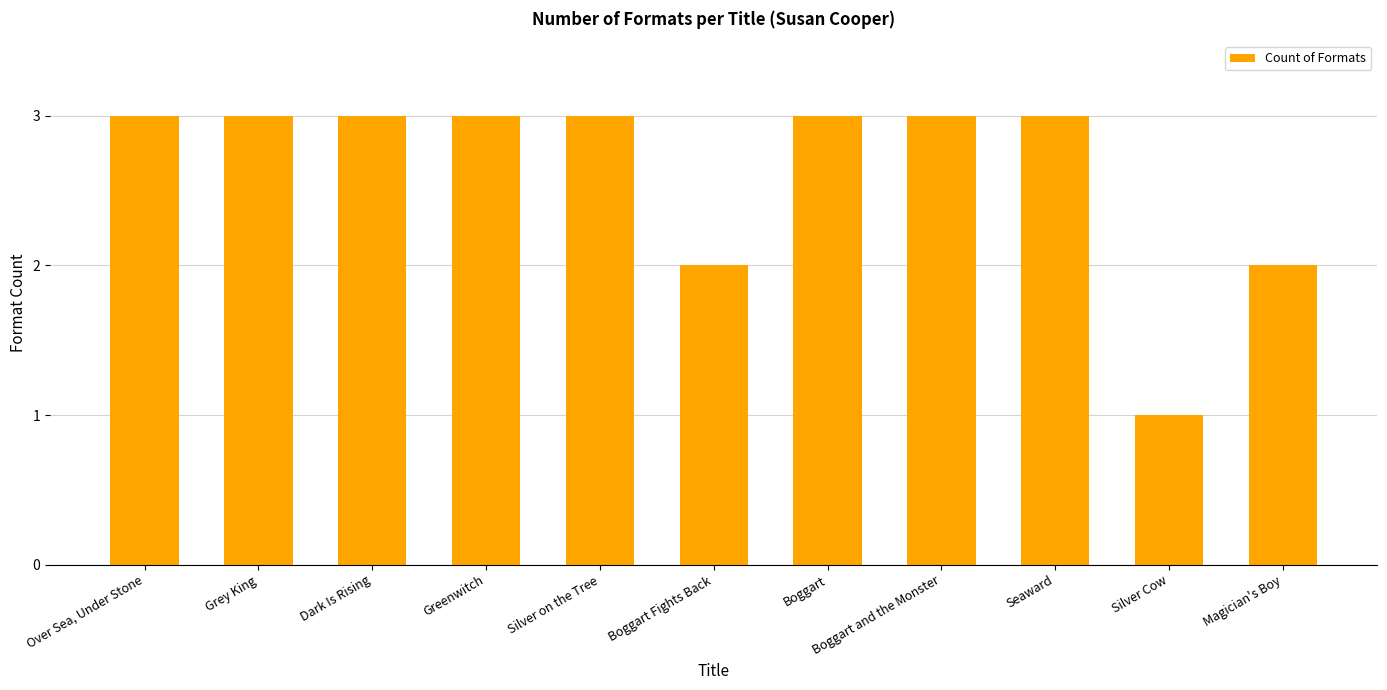

What is the average value?

3